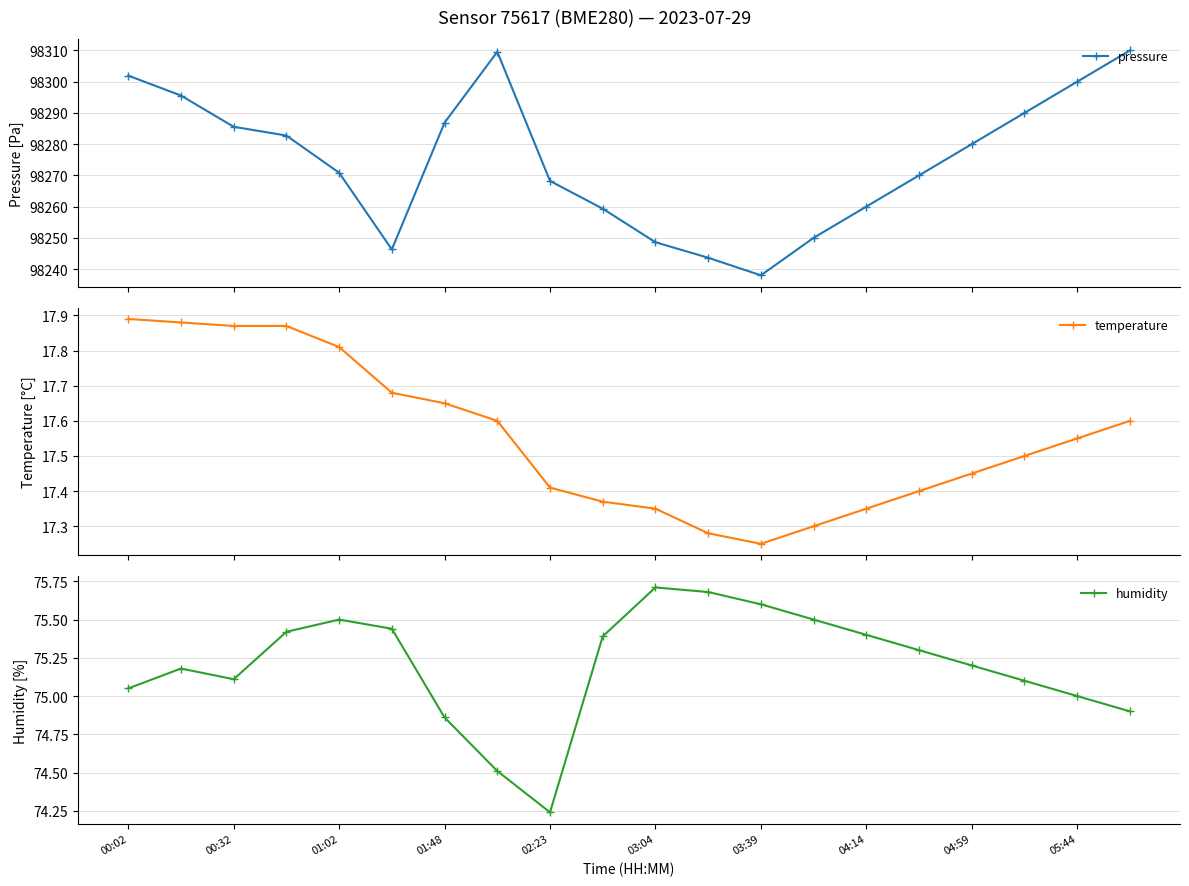

Reading right to left, what are all the values shown in this chart?

pressure: 98310.0	98300.0	98290.0	98280.0	98270.0	98260.0	98250.0	98238.0	98243.6	98248.6	98259.3	98268.2	98309.6	98286.9	98246.3	98270.8	98282.8	98285.6	98295.6	98301.9
temperature: 17.6	17.6	17.5	17.4	17.4	17.4	17.3	17.2	17.3	17.4	17.4	17.4	17.6	17.6	17.7	17.8	17.9	17.9	17.9	17.9
humidity: 74.9	75.0	75.1	75.2	75.3	75.4	75.5	75.6	75.7	75.7	75.4	74.2	74.5	74.9	75.4	75.5	75.4	75.1	75.2	75.0